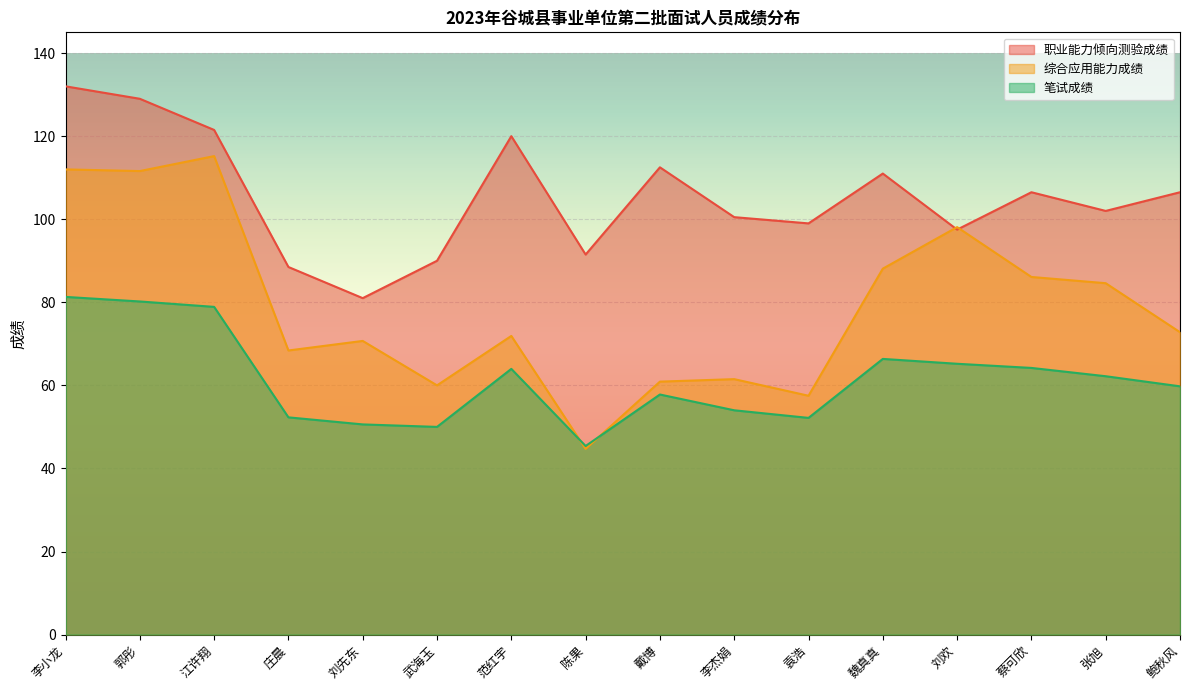

Which series has the largest total across all categories?

职业能力倾向测验成绩